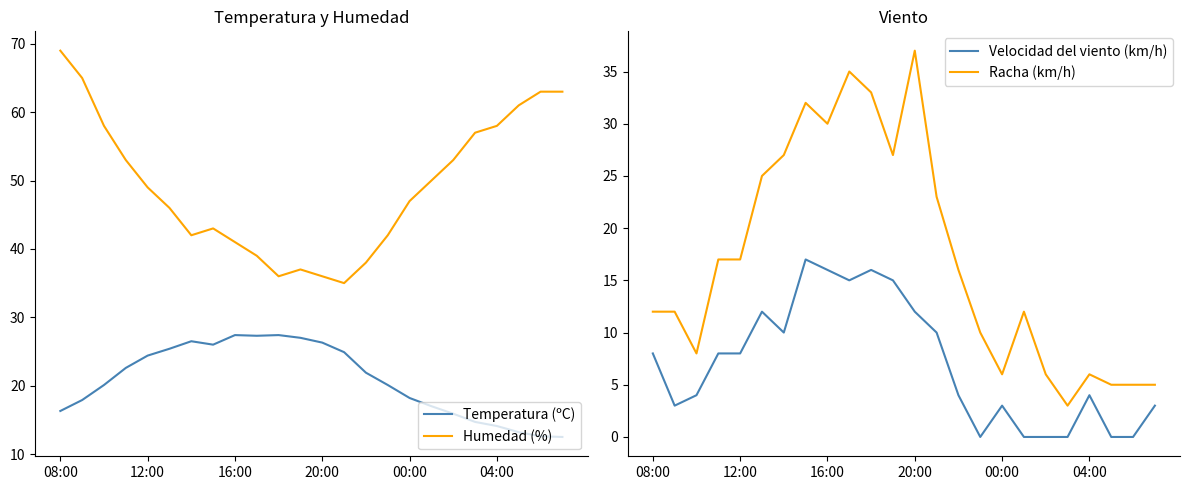

The value of Racha (km/h) at 20:00 is 64.3. True or false?

False